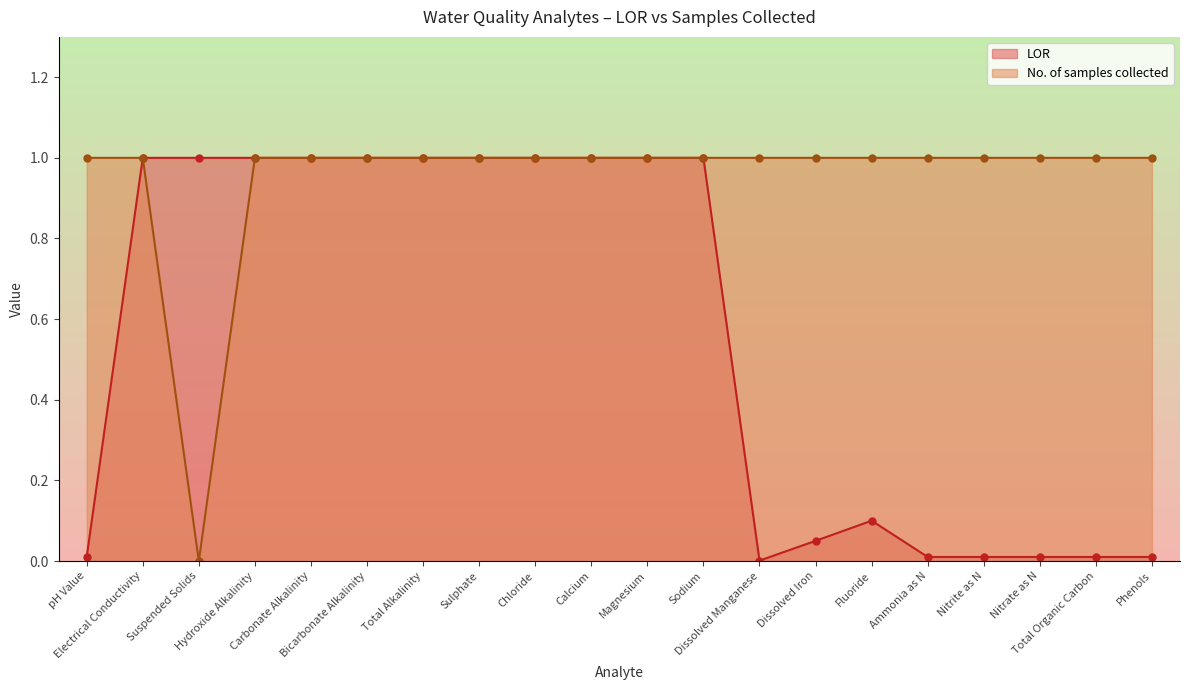

Reading left to right, transcribe all the data shown in this chart.

LOR: 0.0	1.0	1.0	1.0	1.0	1.0	1.0	1.0	1.0	1.0	1.0	1.0	0.0	0.1	0.1	0.0	0.0	0.0	0.0	0.0
No. of samples collected: 1.0	1.0	0.0	1.0	1.0	1.0	1.0	1.0	1.0	1.0	1.0	1.0	1.0	1.0	1.0	1.0	1.0	1.0	1.0	1.0